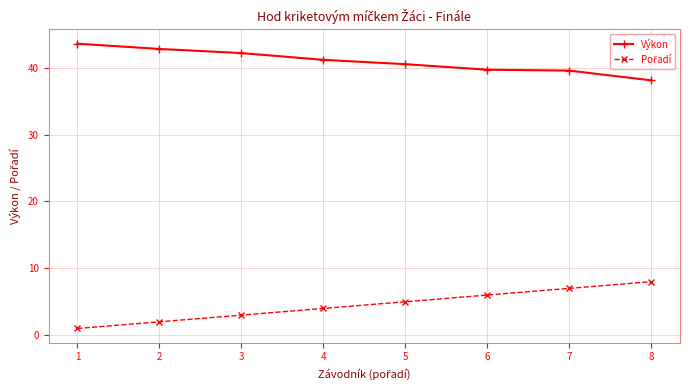

What is the maximum value shown in the chart?

43.6